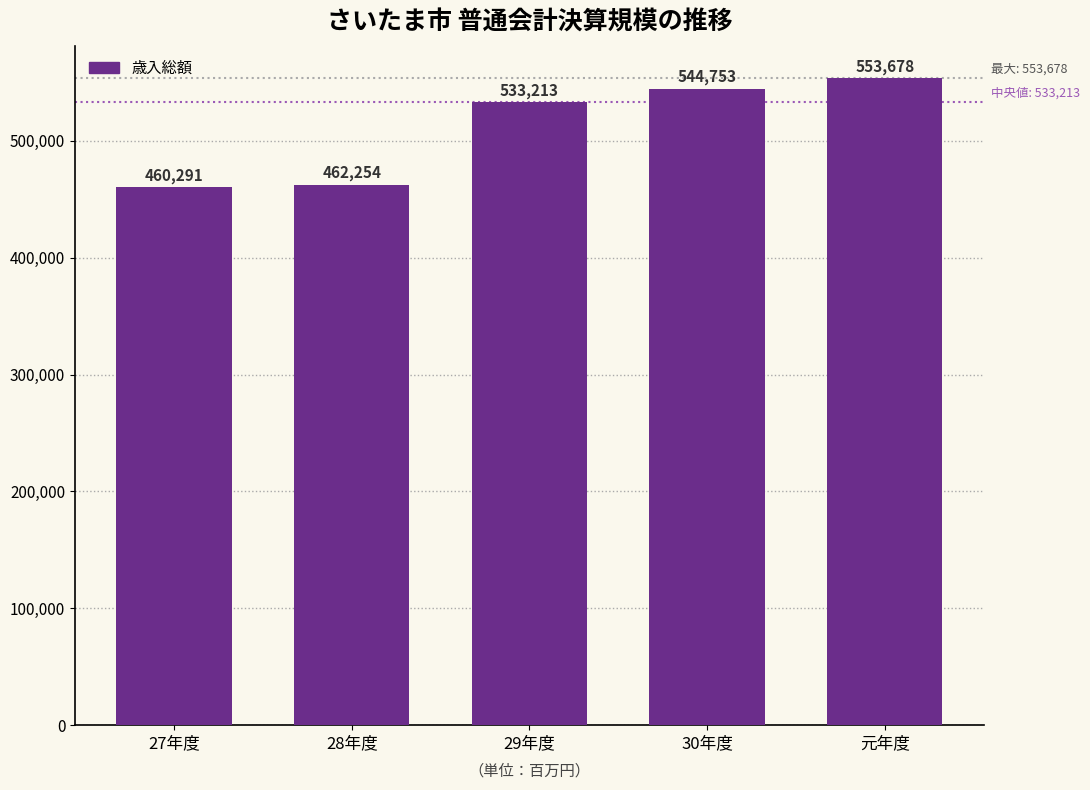

Reading left to right, extract all data points from this chart.

460291	462254	533213	544753	553678